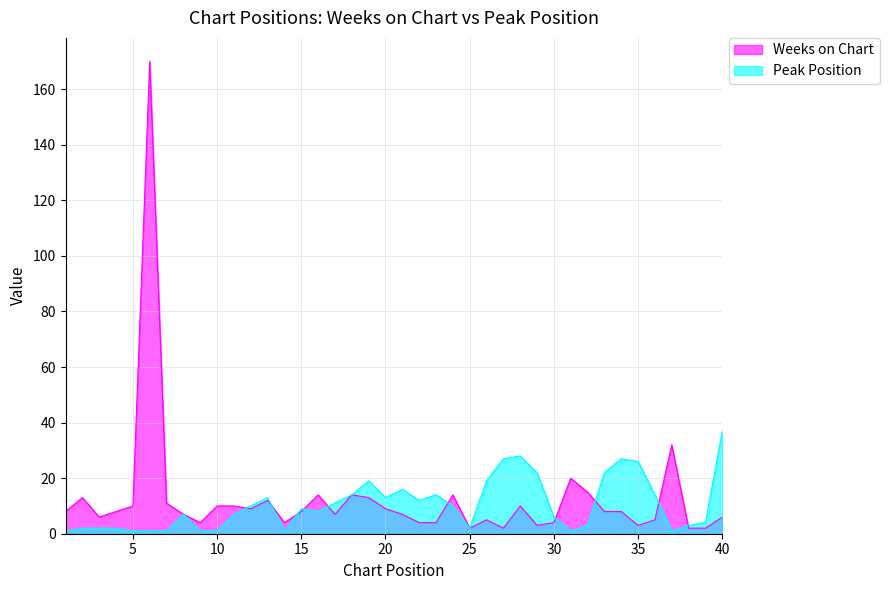

How many interior local valleys does the Peak Position series have?

7